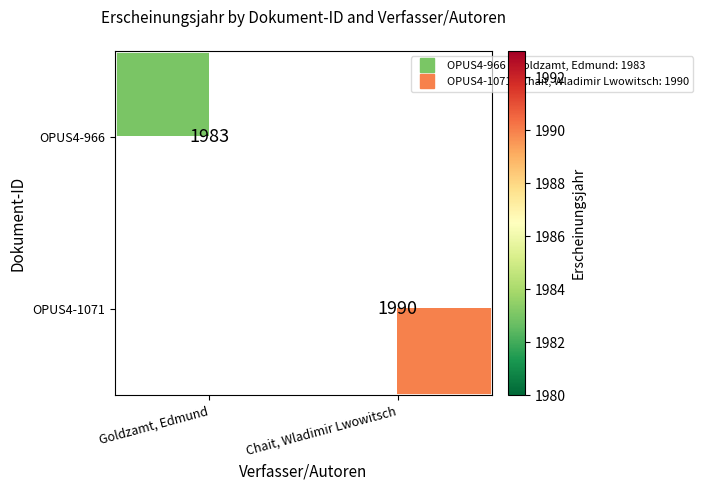

The OPUS4-1071 series shows 1990.0 at Chait, Wladimir Lwowitsch. True or false?

True